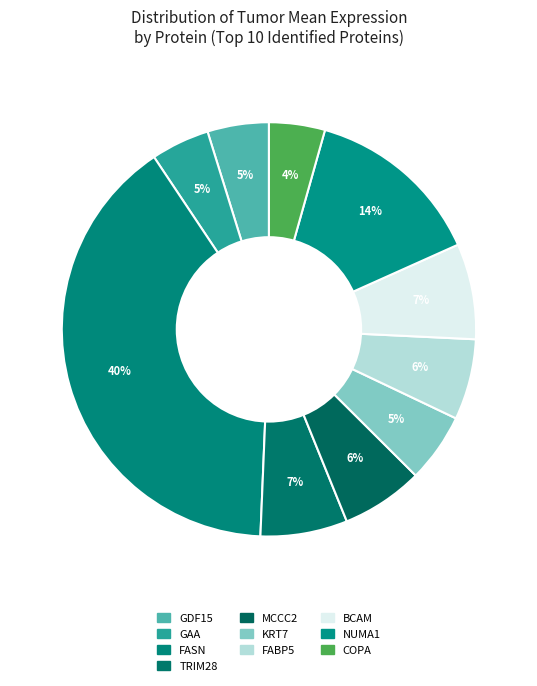

How many slices are in this pie chart?

10